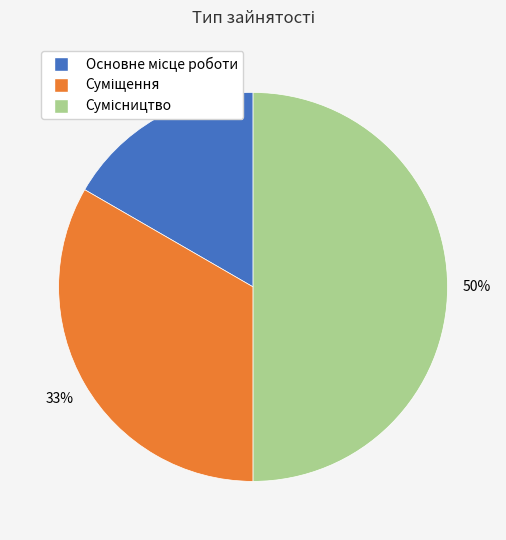

To the nearest percent, what is the difference between the largest and smallest slice percentages?

33%